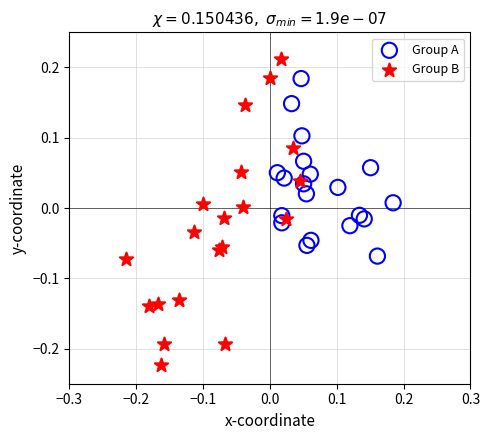

Which series reaches the minimum Y coordinate?

Group B